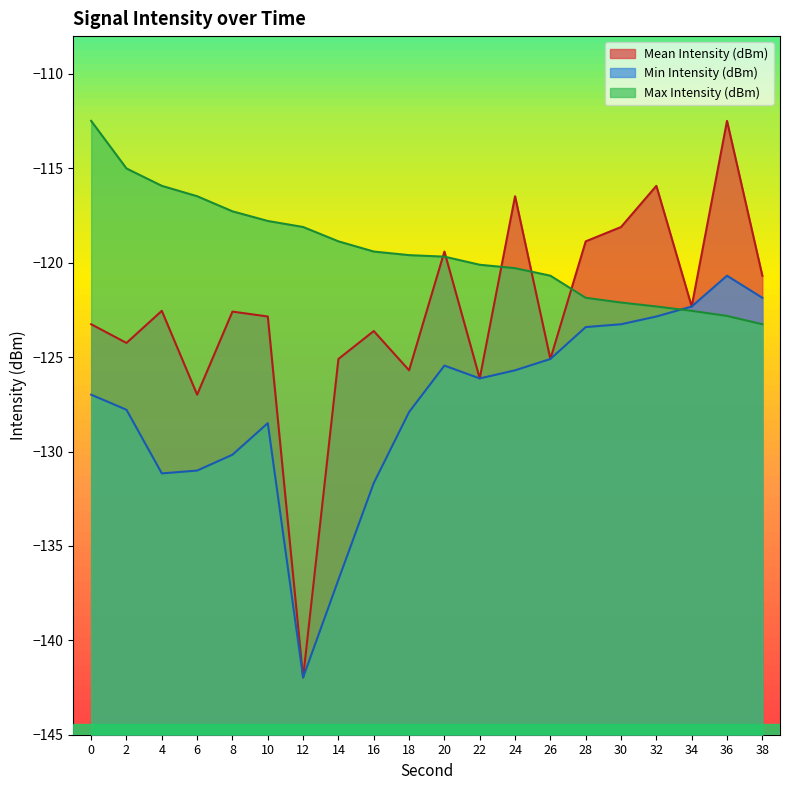

Reading right to left, transcribe all the data shown in this chart.

Mean Intensity (dBm): -120.7	-112.5	-122.3	-115.9	-118.1	-118.9	-125.1	-116.5	-126.1	-119.4	-125.7	-123.6	-125.1	-142.0	-122.8	-122.6	-127.0	-122.5	-124.2	-123.3
Min Intensity (dBm): -121.9	-120.7	-122.3	-122.8	-123.3	-123.4	-125.1	-125.7	-126.1	-125.5	-127.9	-131.7	-136.8	-142.0	-128.5	-130.2	-131.0	-131.2	-127.8	-127.0
Max Intensity (dBm): -123.3	-122.8	-122.5	-122.3	-122.1	-121.9	-120.7	-120.3	-120.1	-119.7	-119.6	-119.4	-118.9	-118.1	-117.8	-117.3	-116.5	-115.9	-115.0	-112.5